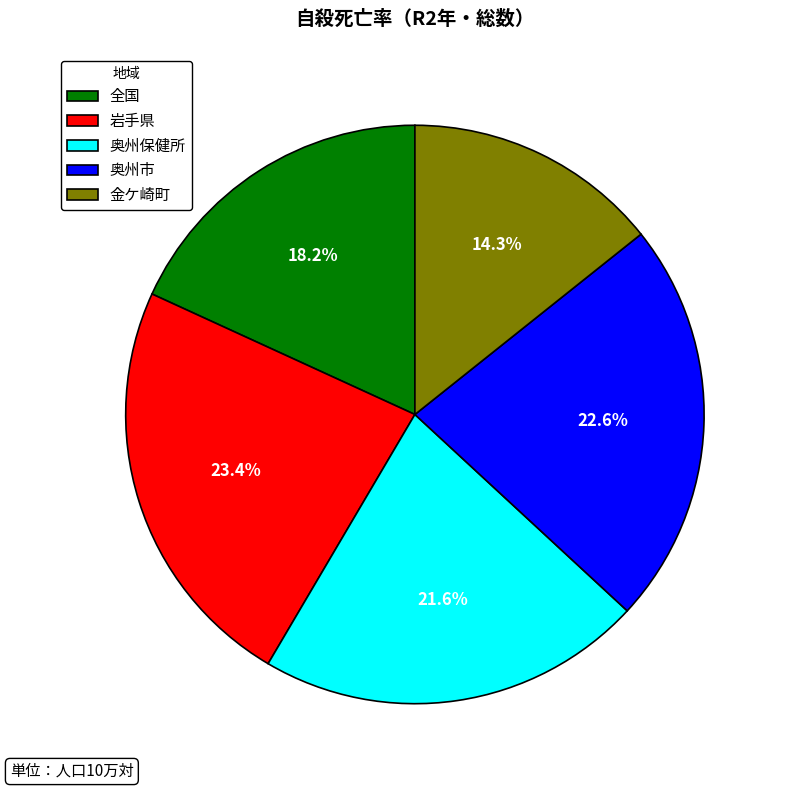

Between 奥州保健所 and 奥州市, which is larger?

奥州市